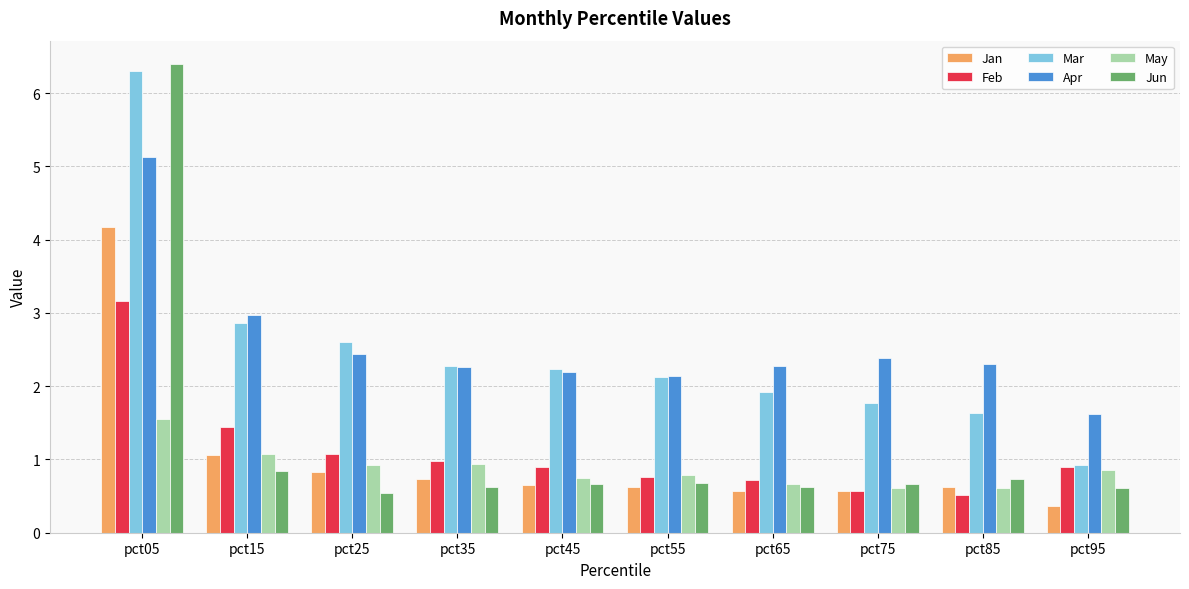

The value of May at pct15 is 1.1. True or false?

True